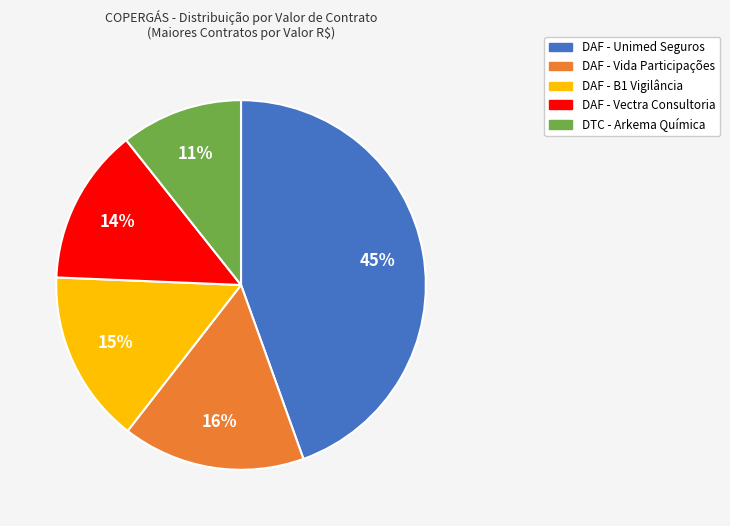

Which slice is the largest?

DAF - Unimed Seguros